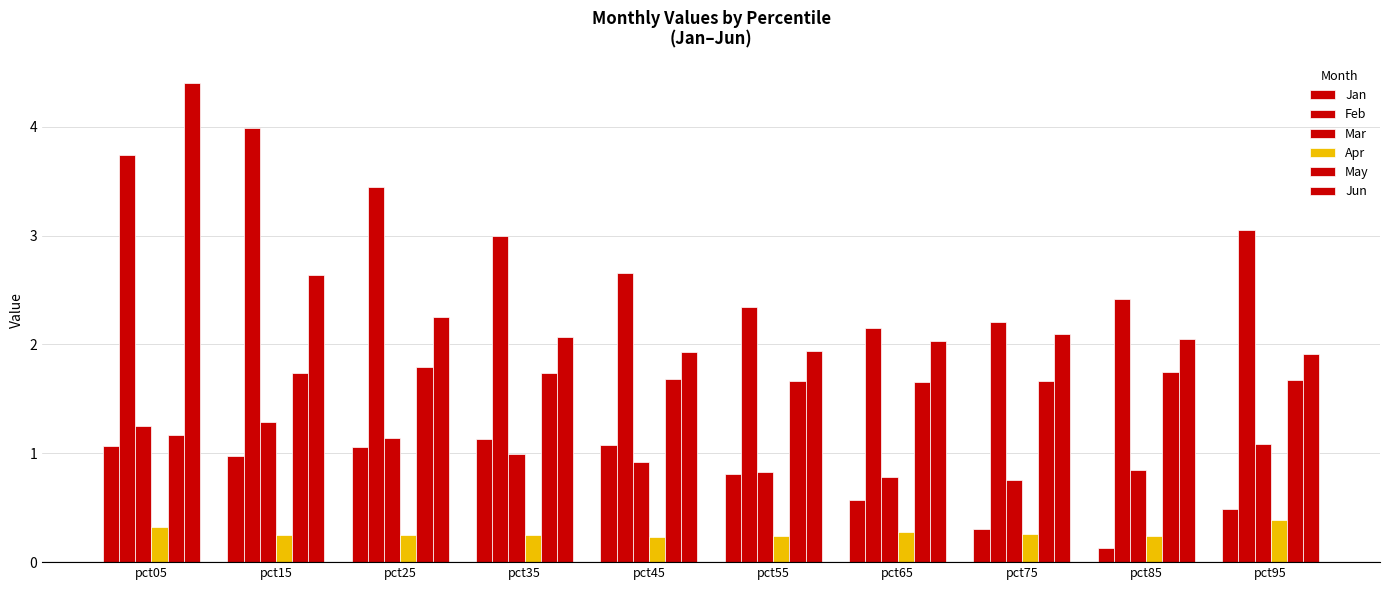

Are the bars grouped side by side (vs. stacked)?

Yes